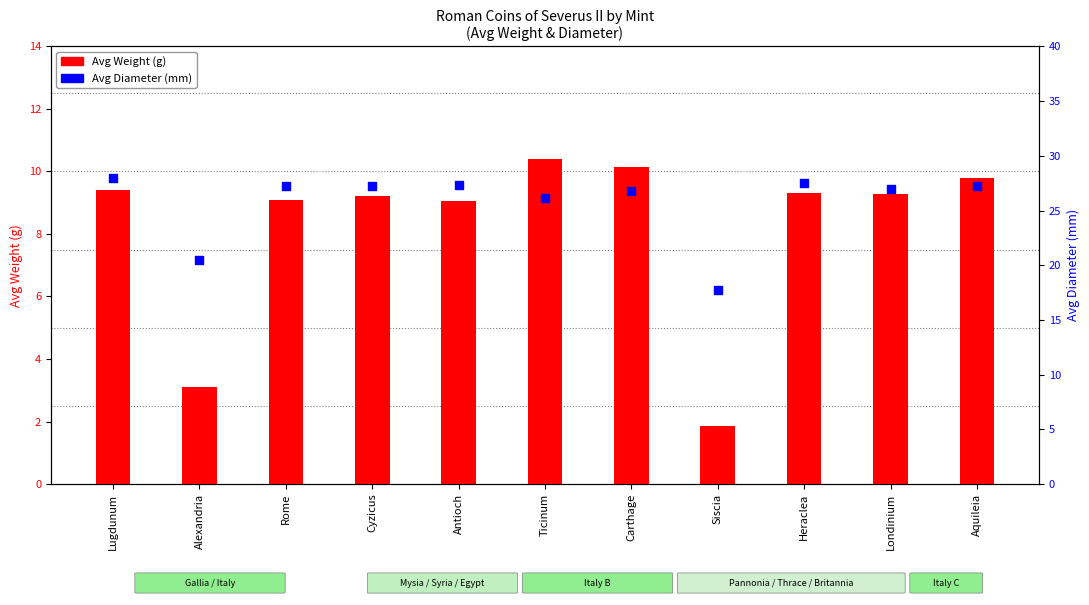

What are all the series names shown in the legend?

Avg Weight (g), Avg Diameter (mm)